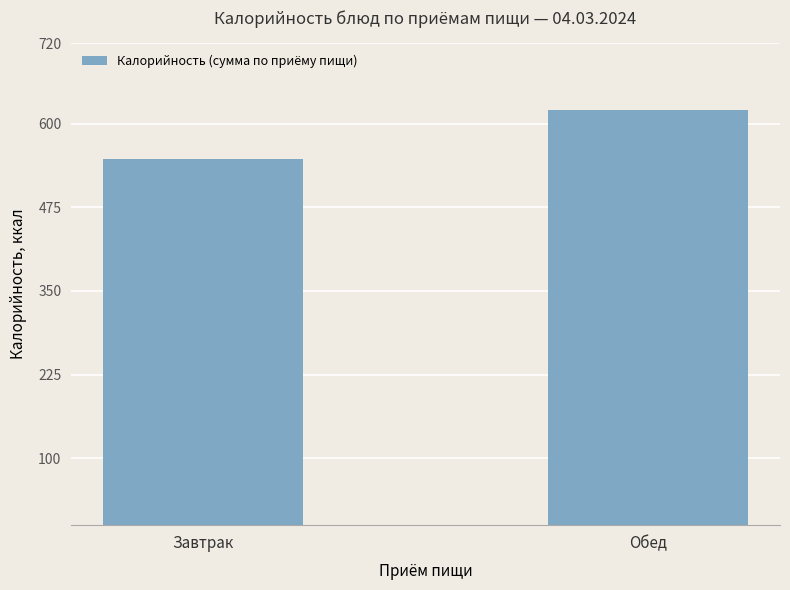

Is it true that the value at Обед is 831?

False